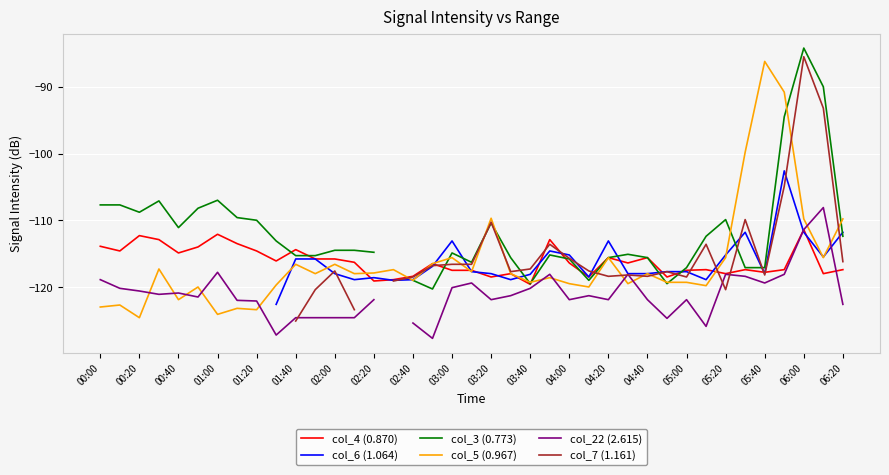

Does the chart display data point markers on the line(s)?

No